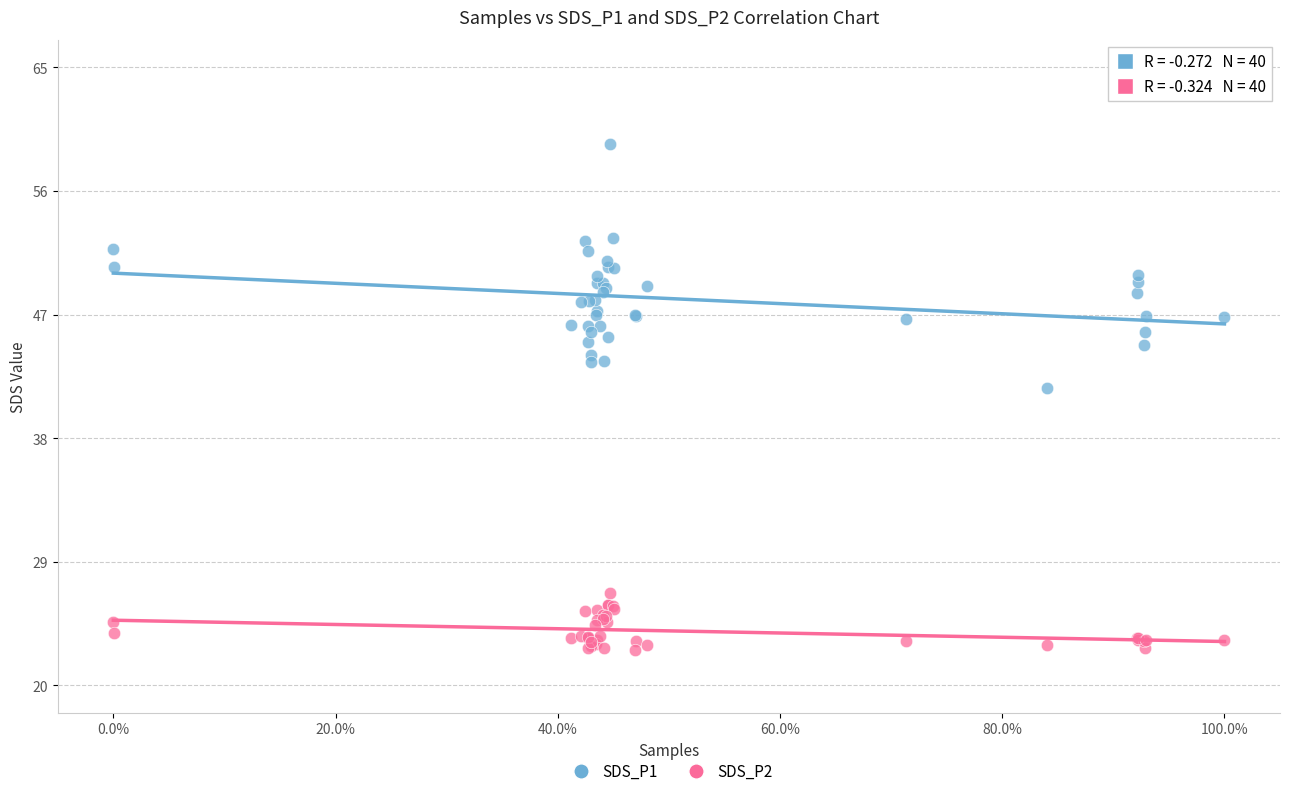

Across all series, what Y value is closest to 40?

41.6